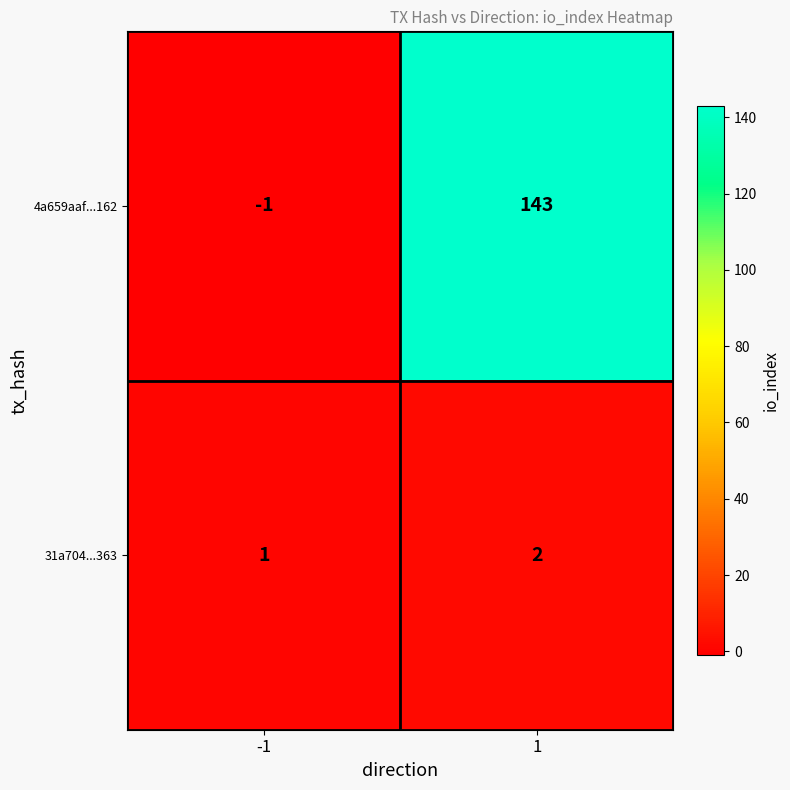

True or false: 4a659aaf...162 has a value of 143 at 1.

True